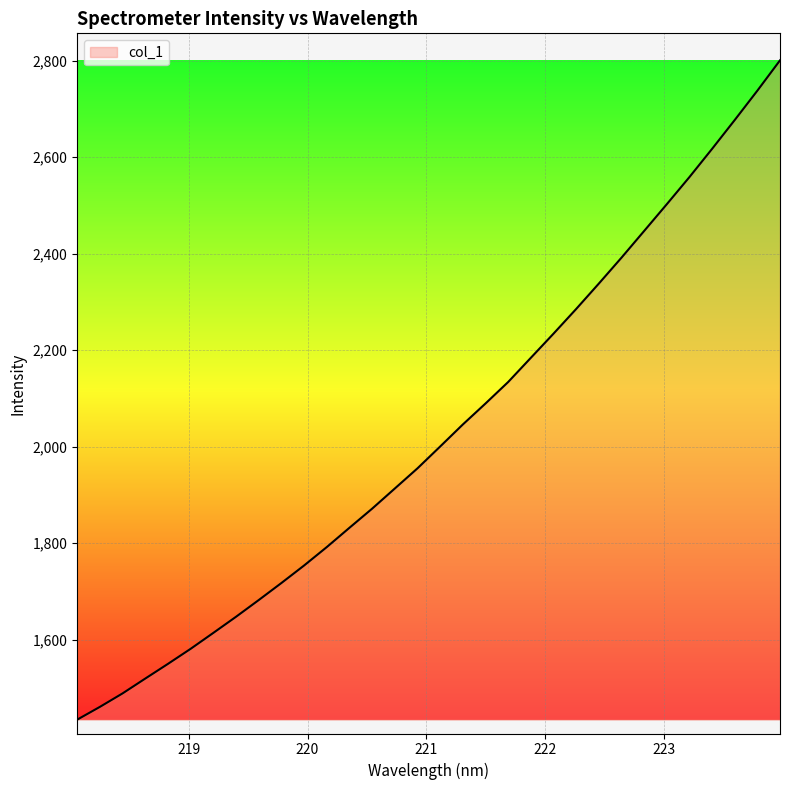

What is the maximum value shown in the chart?

2800.8